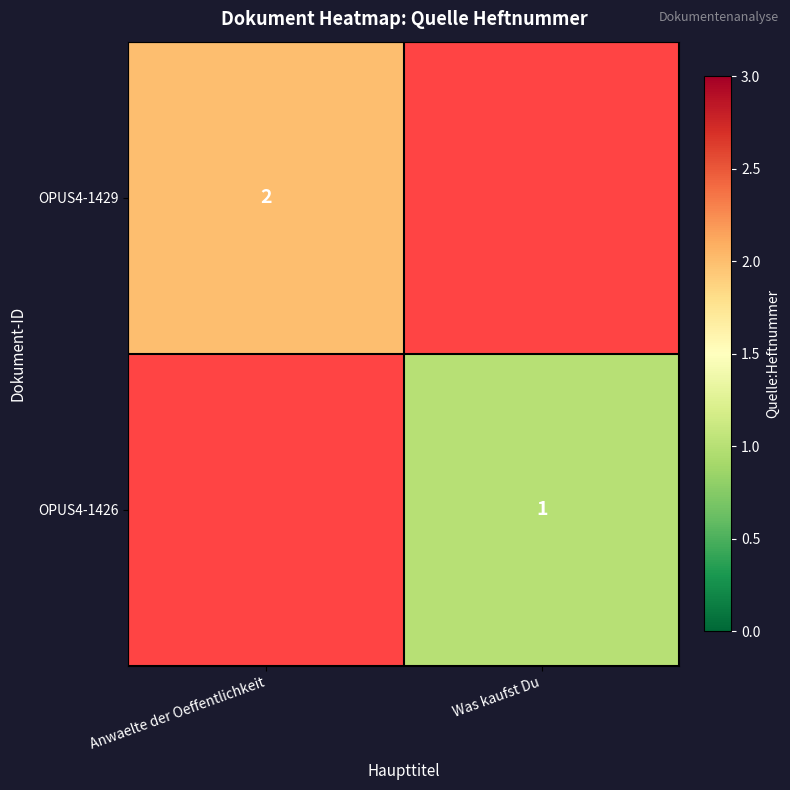

The value of OPUS4-1426 at Was kaufst Du is 1. True or false?

True